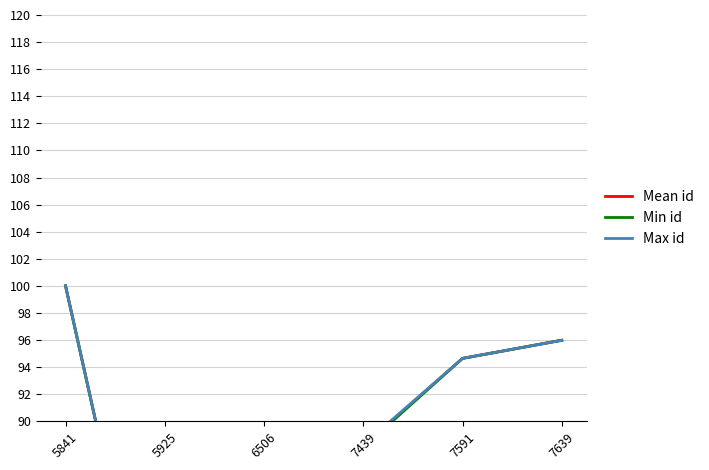

What is the value of the Mean id point at the 3rd from the left?

86.7